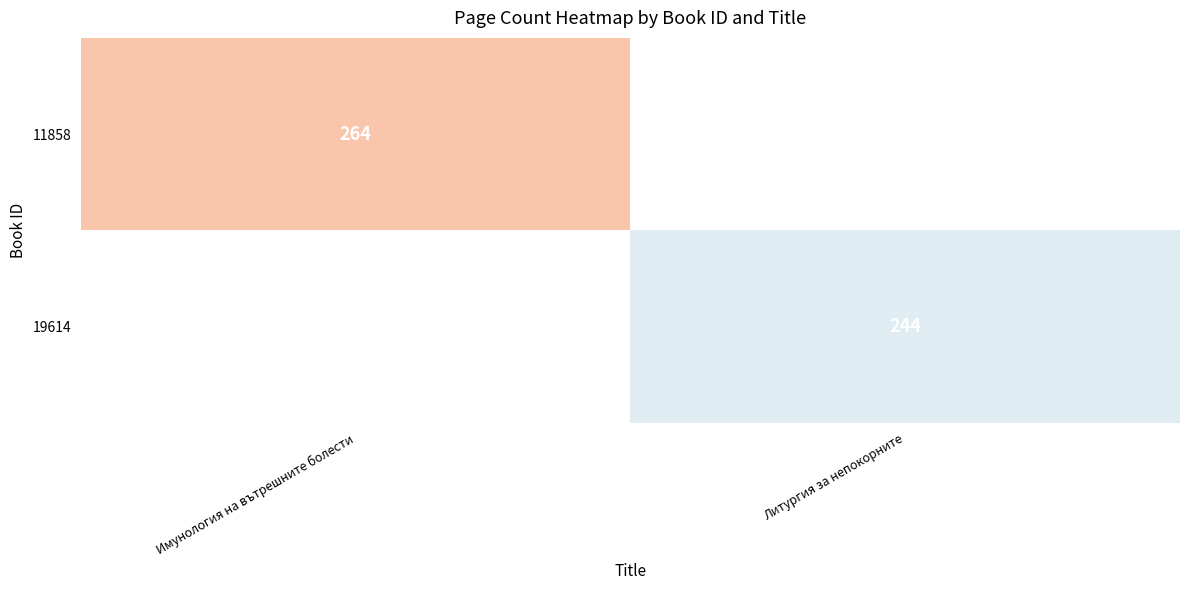

The value of 11858 at Имунология на вътрешните болести is 264. True or false?

True